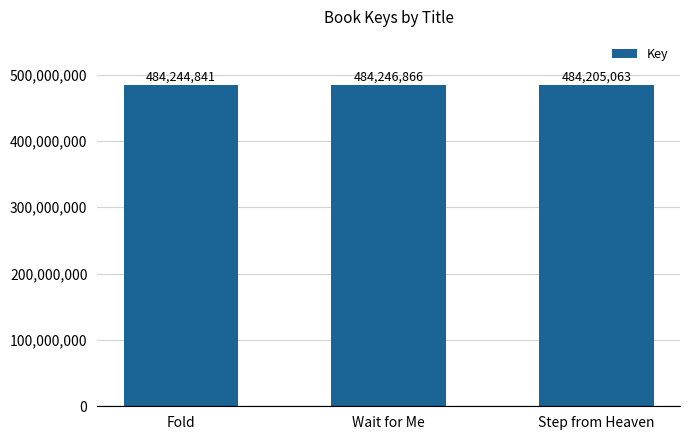

What is the ratio of the value at Step from Heaven to the value at Wait for Me?

1.0